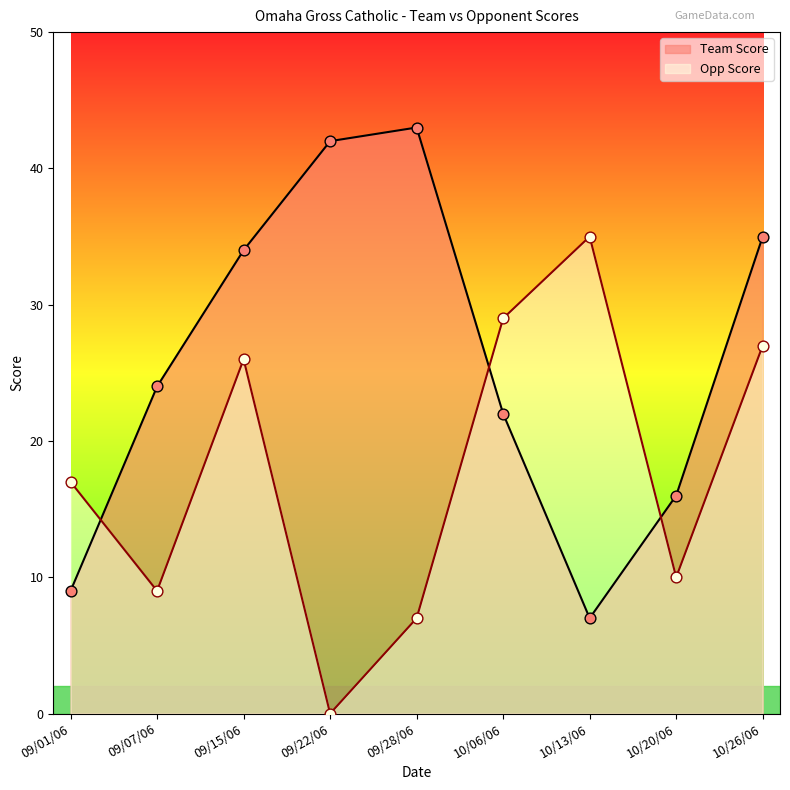

At which category is the sum across all series the highest?

10/26/06